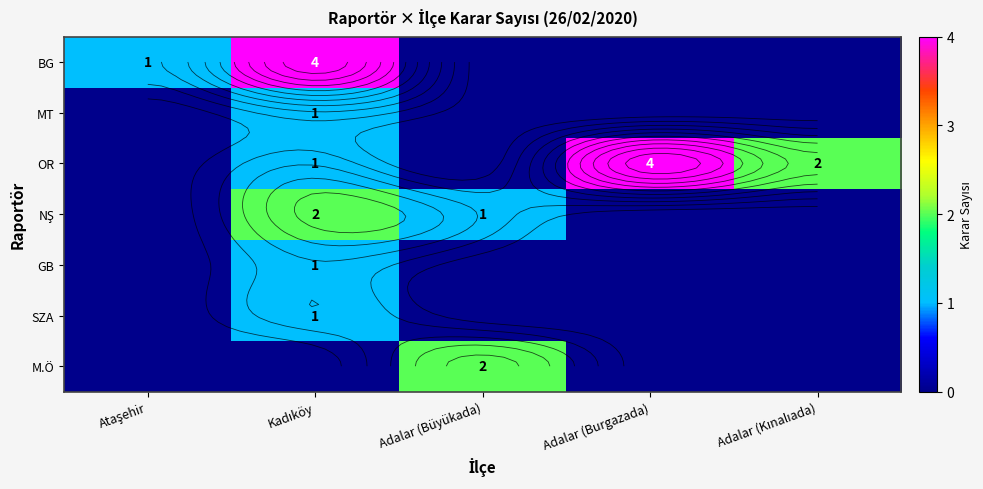

At which label does SZA reach its peak?

Kadıköy